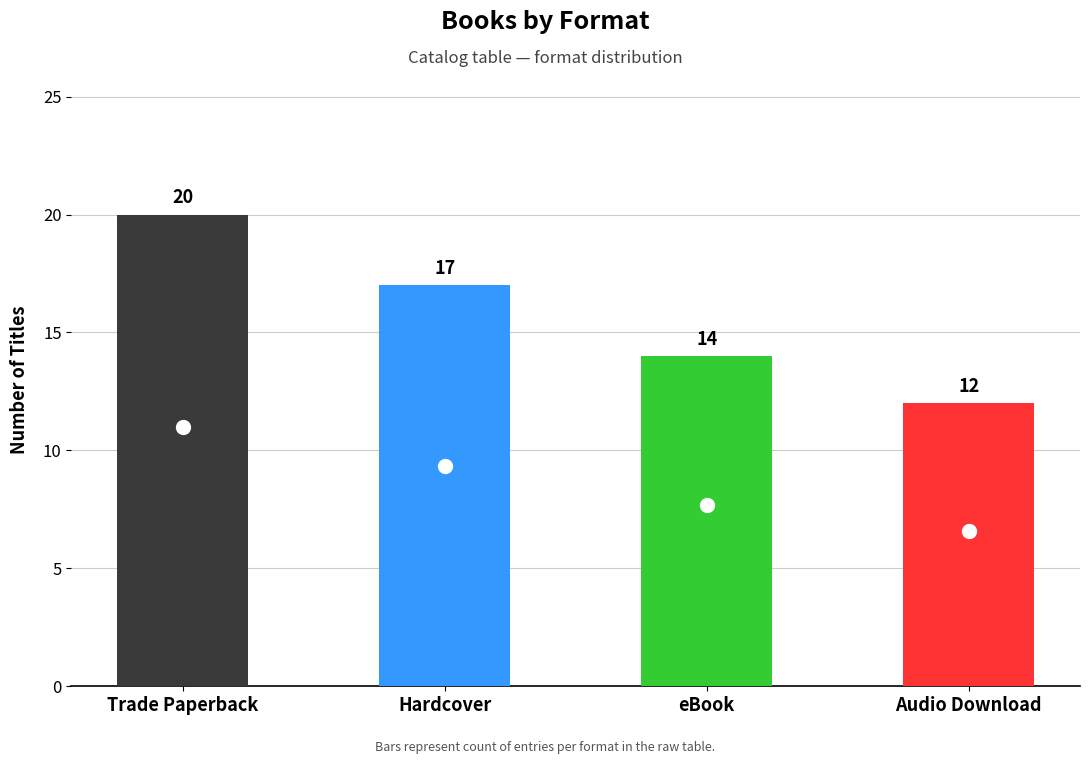

Which label corresponds to the smallest value in the chart?

Audio Download